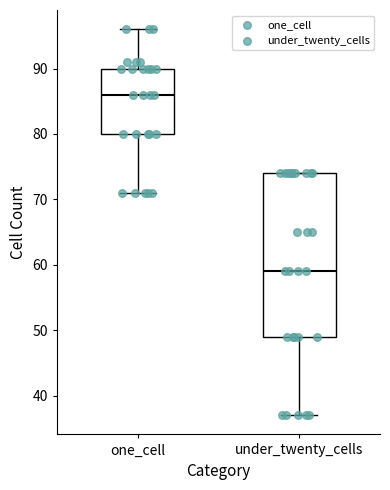

Reading left to right, read every box against the y-axis: the position of its median line, the range the box covers, and the ends of its whiskers. The values are not printed on the chart, so give them approximately, as read against the axis.

one_cell: median 86, box 80 to 90, whiskers 71 to 96
under_twenty_cells: median 59, box 49 to 74, whiskers 37 to 74